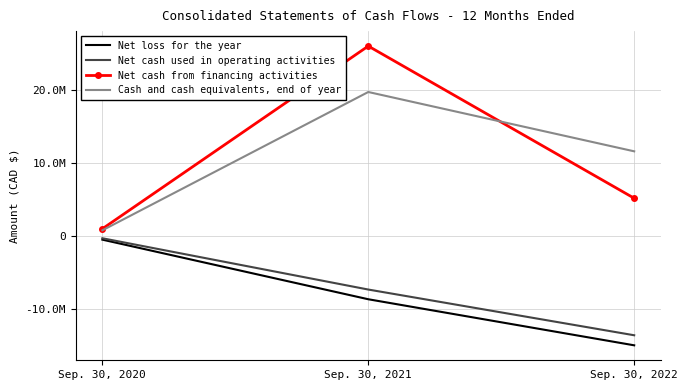

Is the value of Cash and cash equivalents, end of year at Sep. 30, 2022 greater than the value of Net loss for the year at Sep. 30, 2021?

Yes